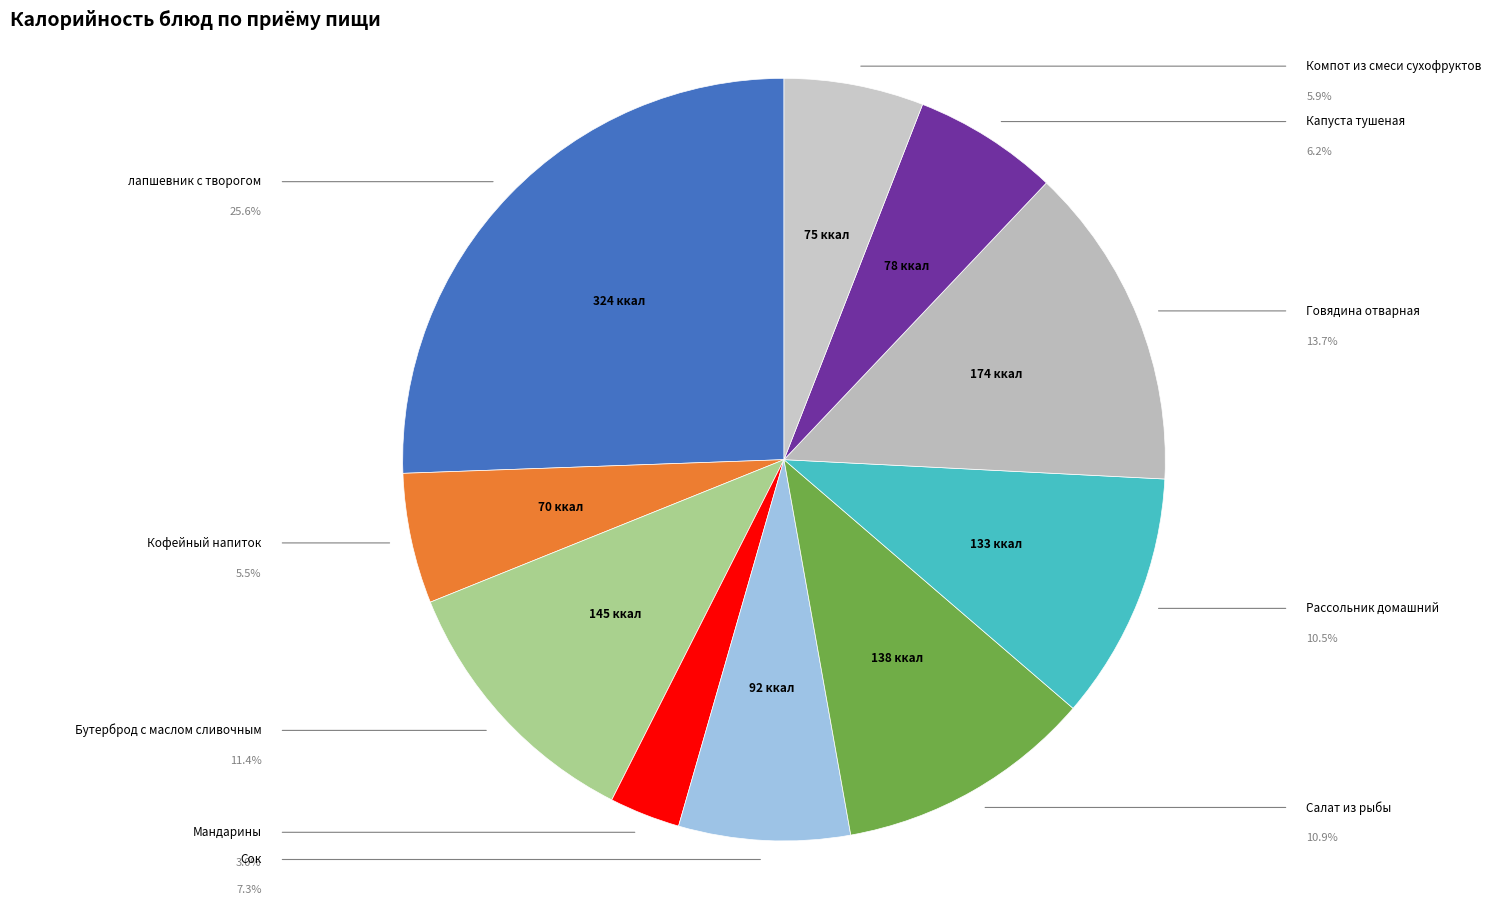

How many segments does this pie chart have?

10